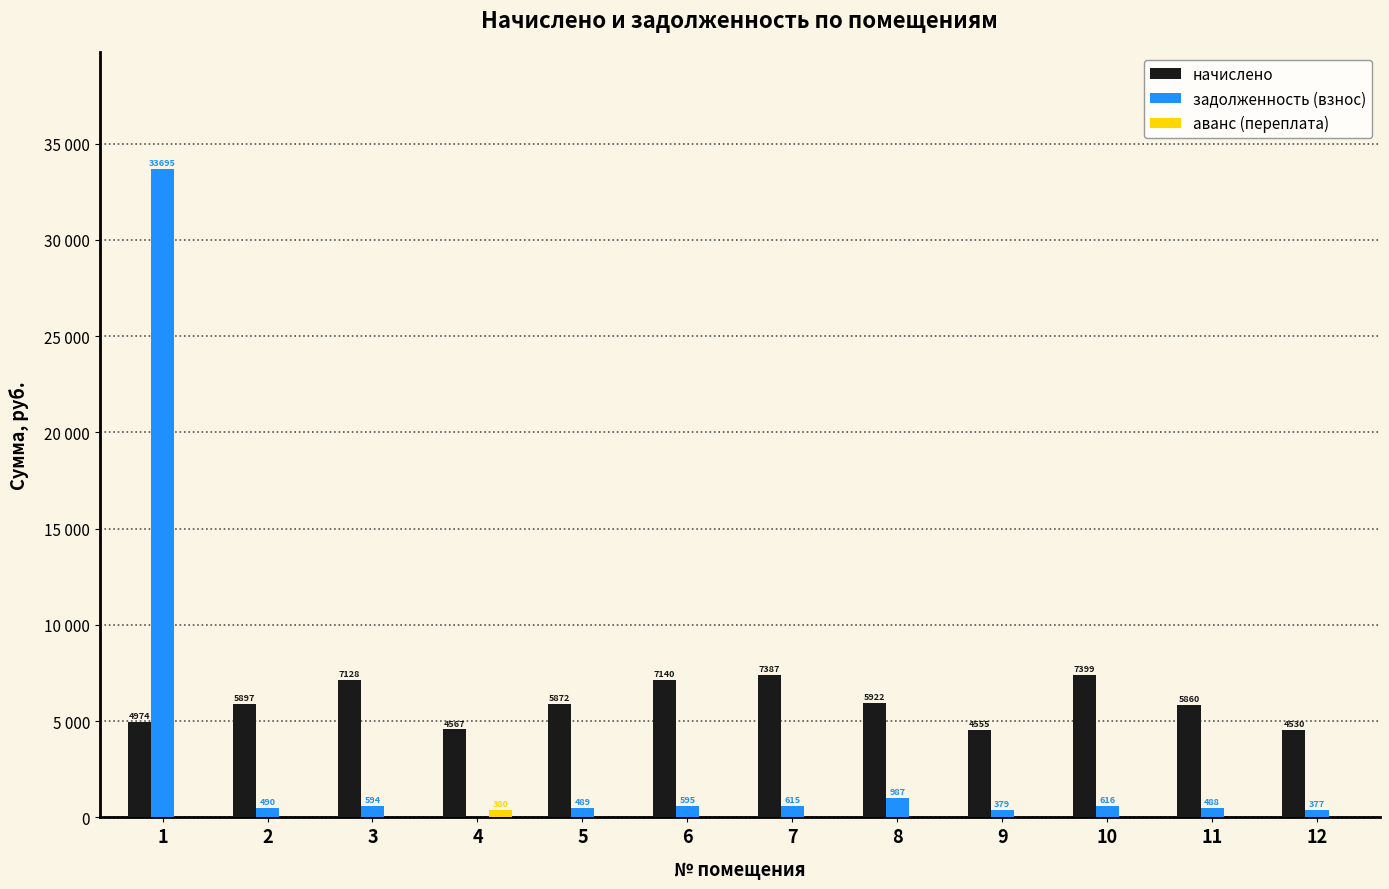

What is the difference between the начислено values at 11 and 8?

61.6